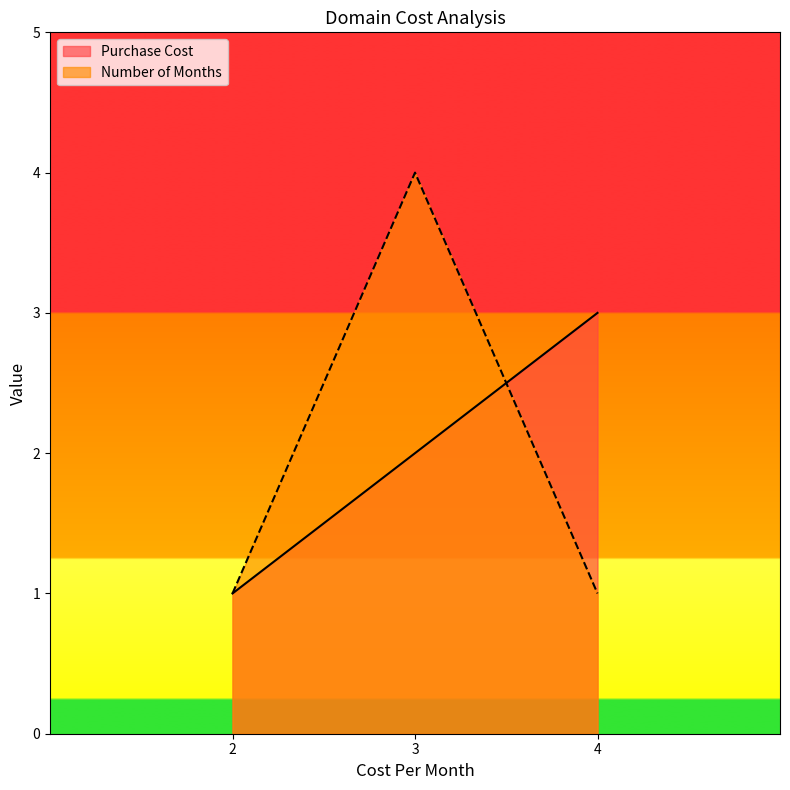

At which label is Purchase Cost closest to 2?

3